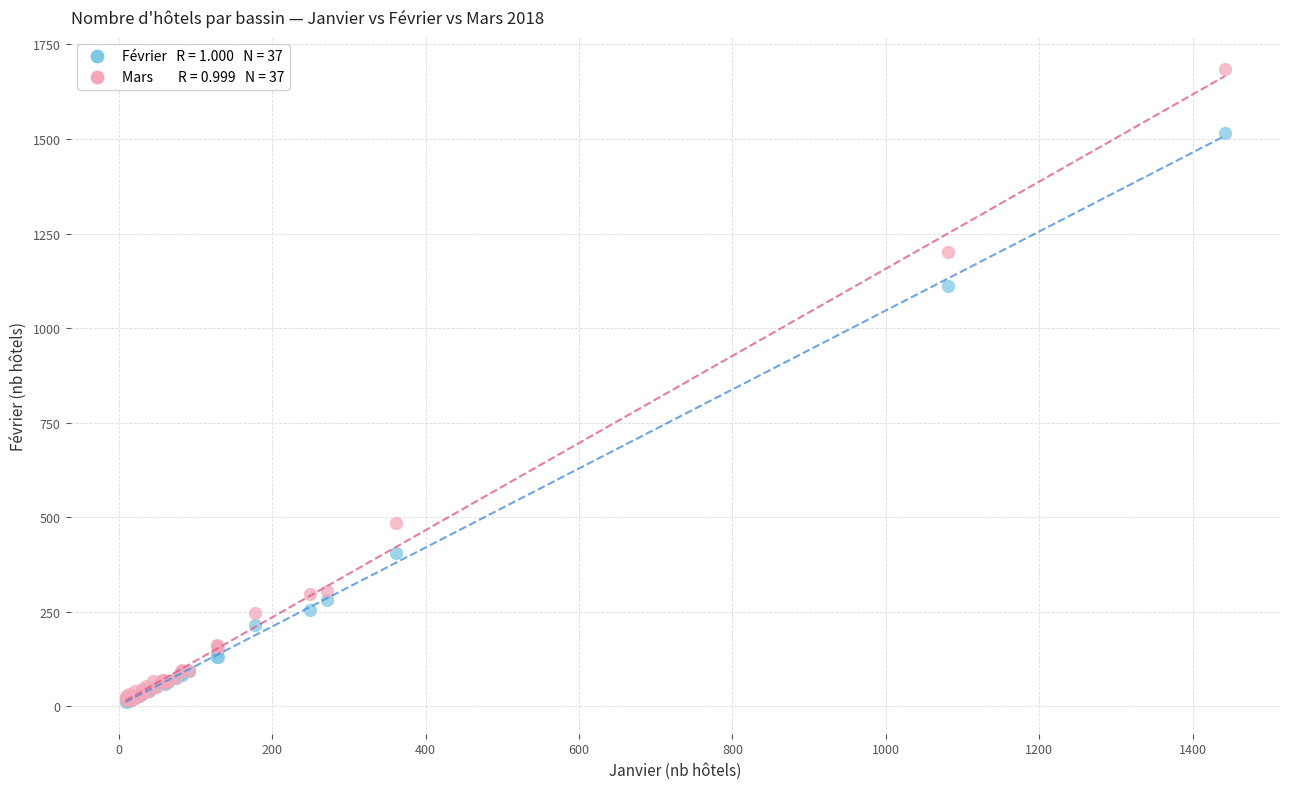

Across all series, what Y value is closest to 848?

1112